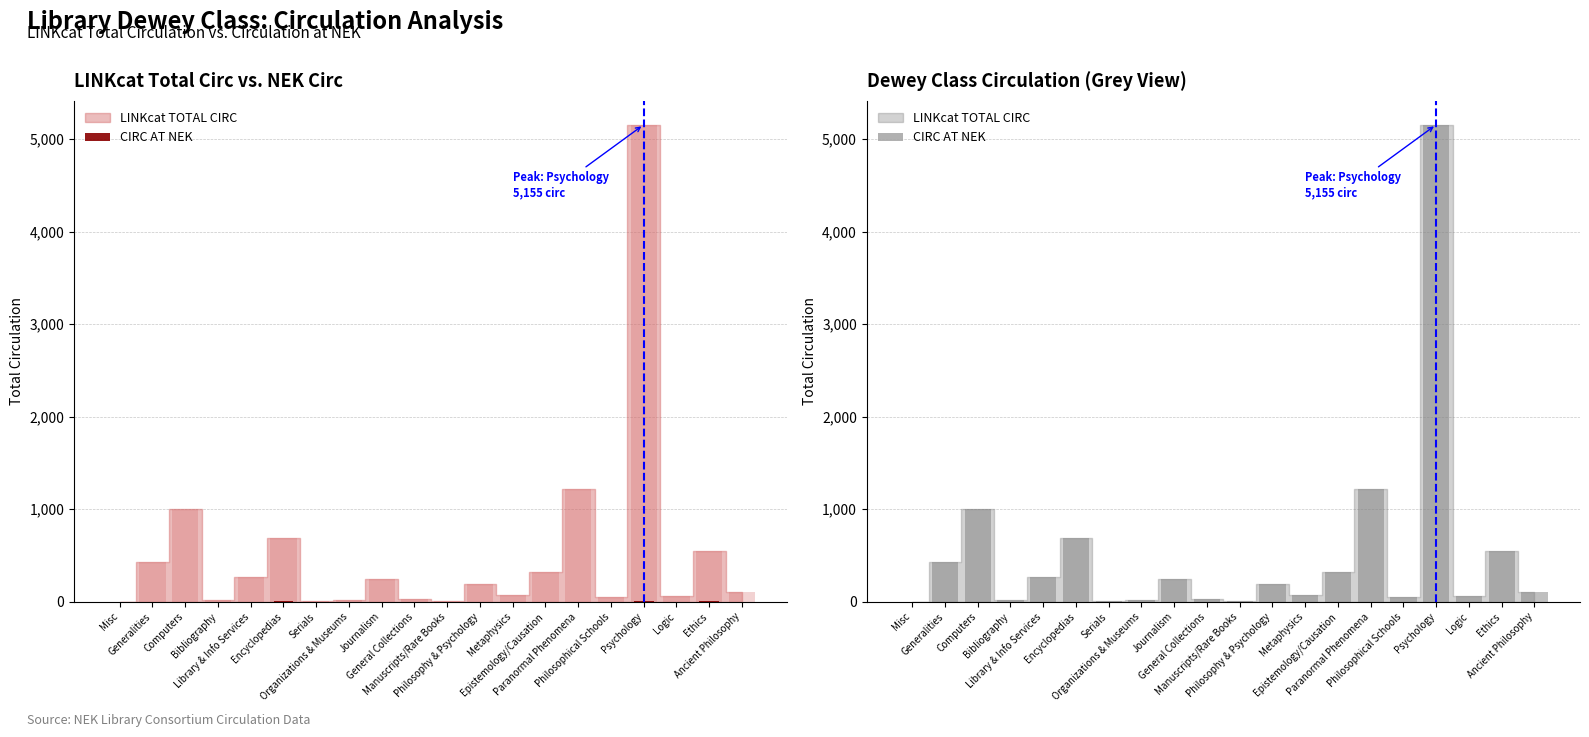

At which category does the chart reach its minimum across all series?

Misc